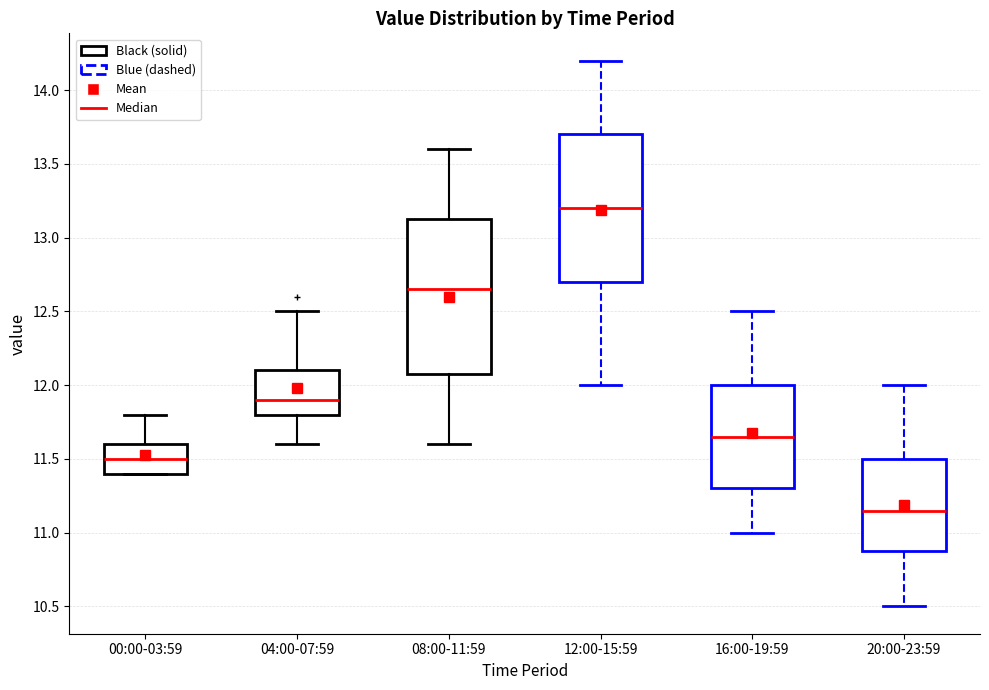

Where is the upper edge of the box for 00:00-03:59 on the y-axis? The values are not printed on the chart, so give them approximately, as read against the axis.

11.60